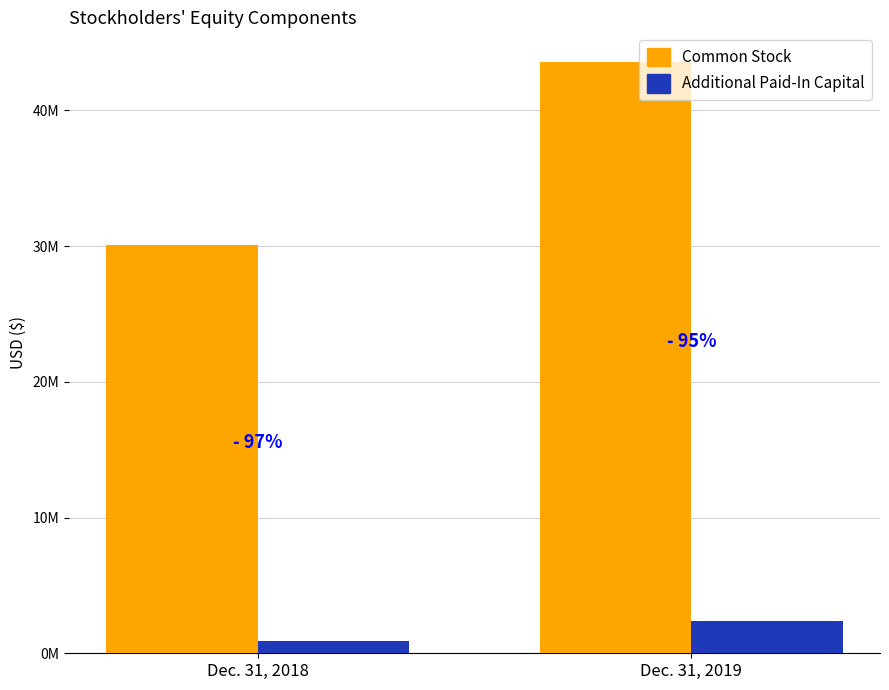

What is the value of the Common Stock bar at the 1st from the left?

30102738